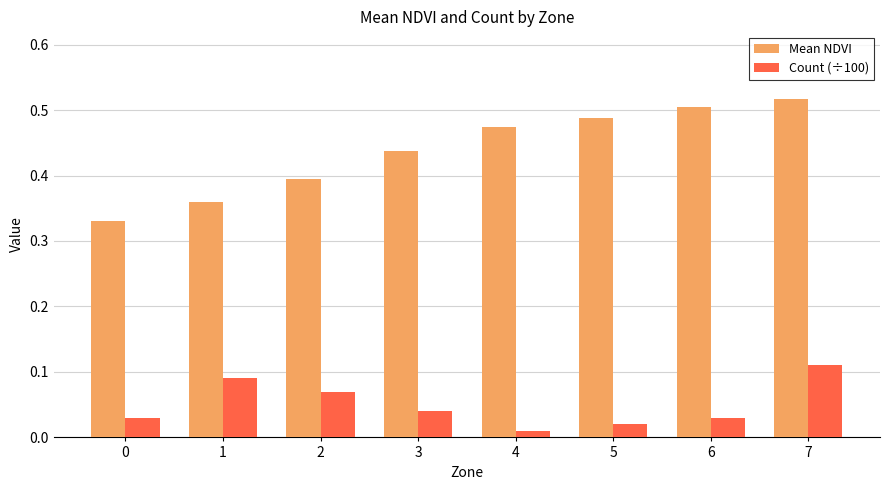

How many bars are there in each group?

2